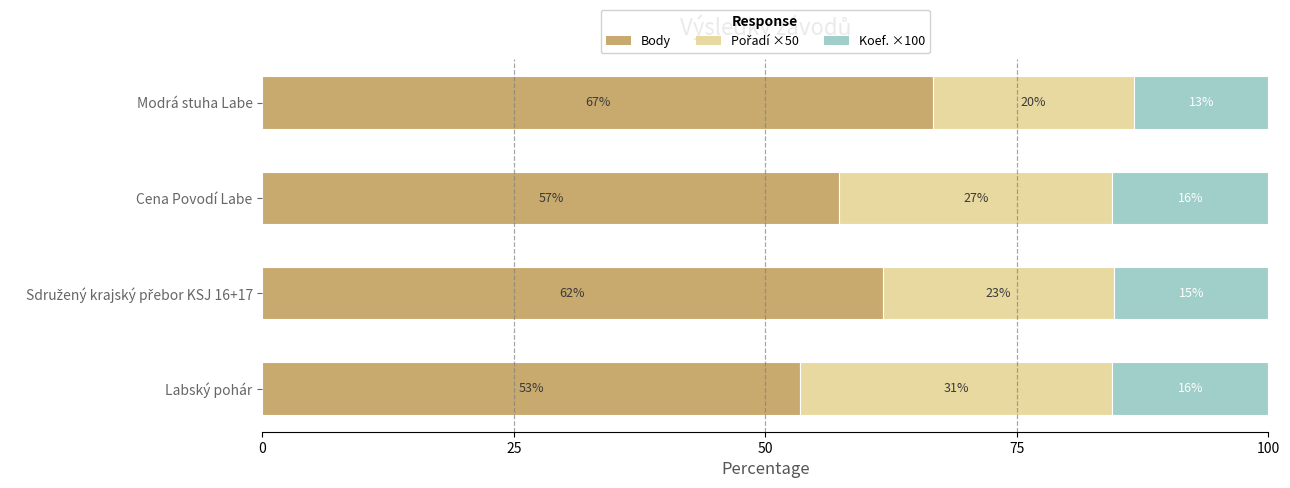

Count the number of categories in the chart.

4